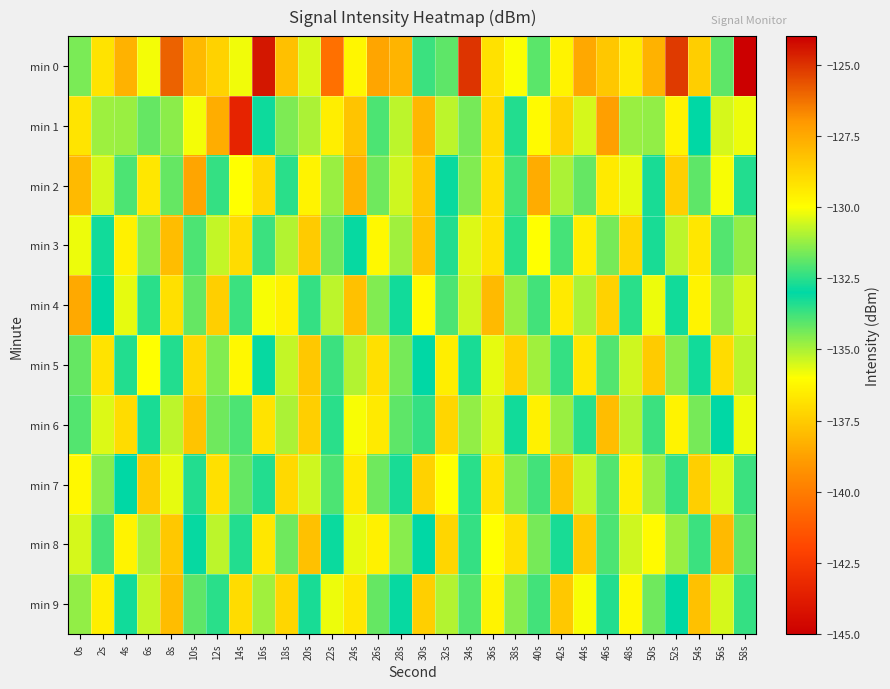

How many categories are shown in the chart?

30